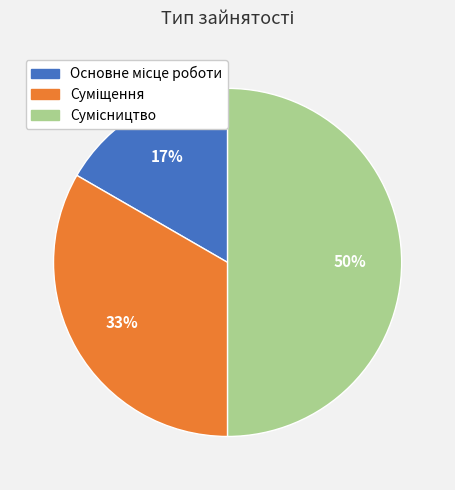

To the nearest percent, what is the difference between the largest and smallest slice percentages?

33%